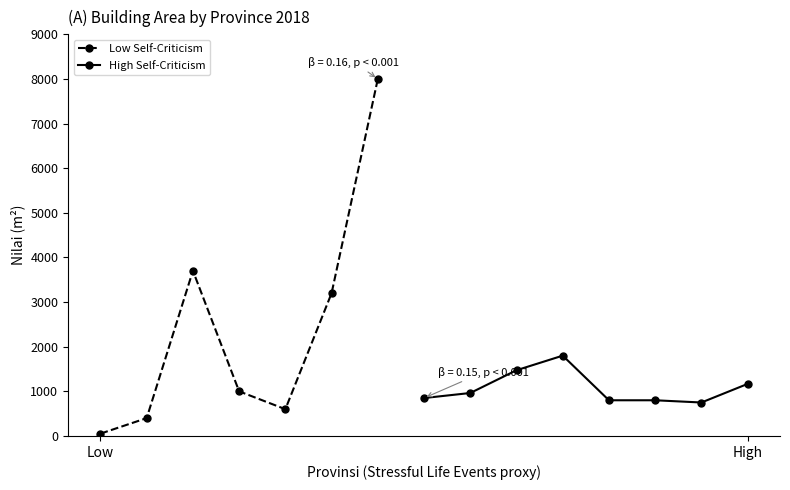

What is the highest value of the Low Self-Criticism series?

8000